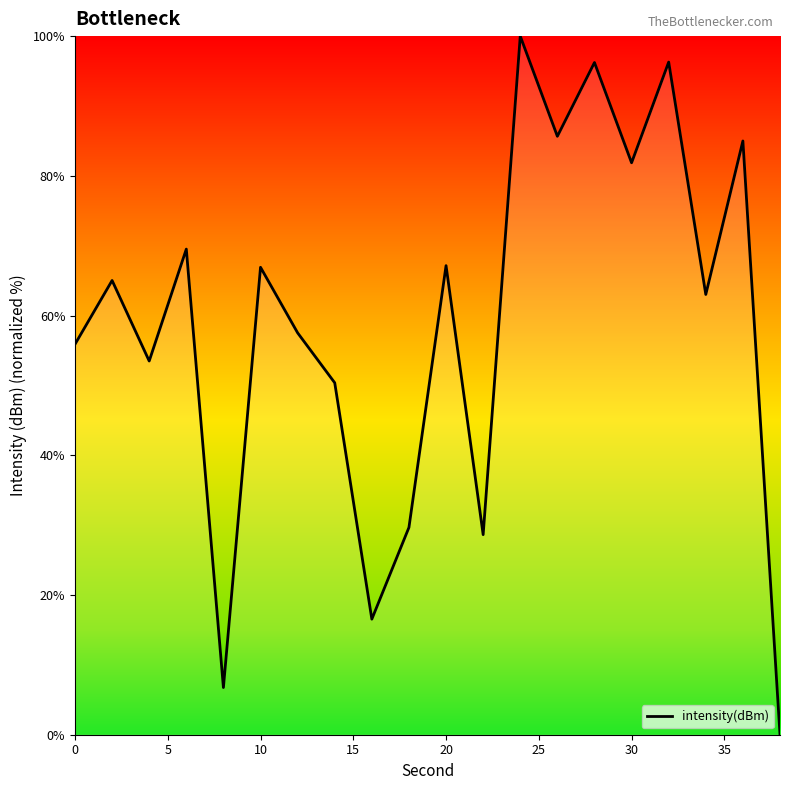

What is the difference between the maximum and minimum values?

100.0